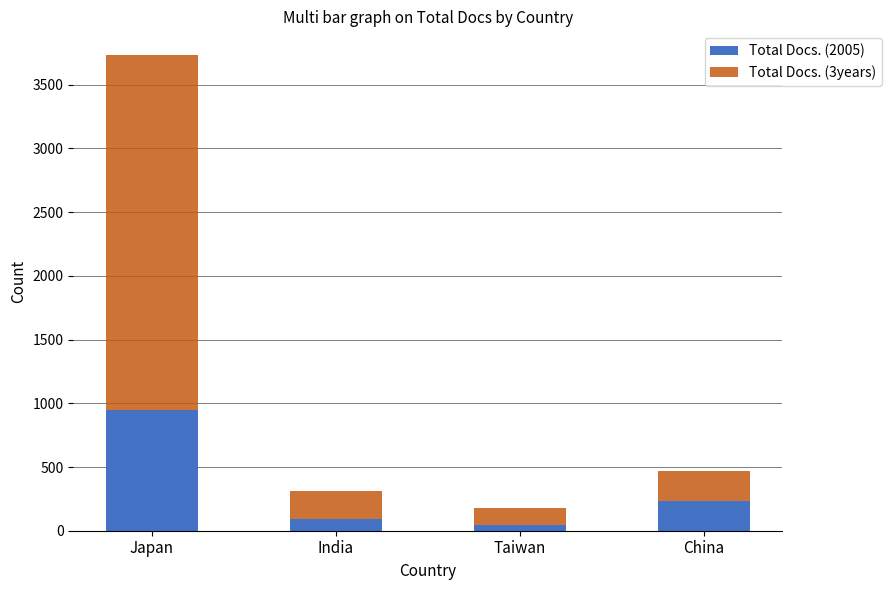

What is the sum of the Total Docs. (2005) values at Japan and China?

1176